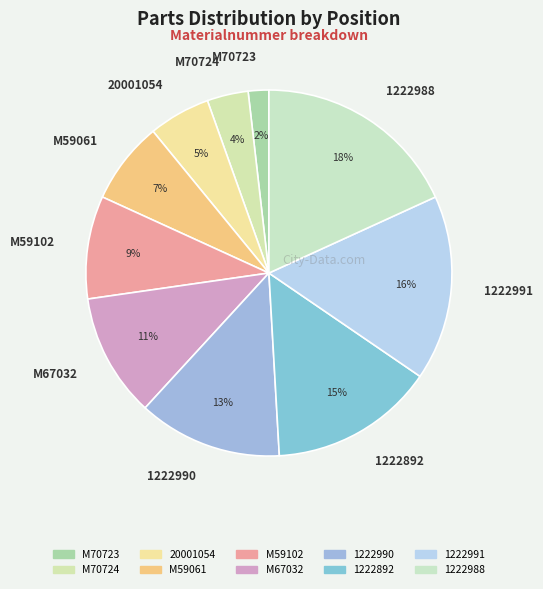

Which category has the smallest portion of the pie?

M70723